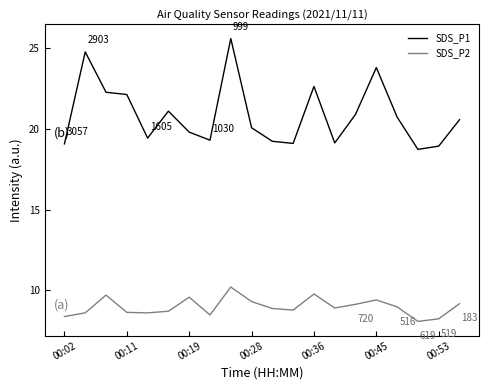

True or false: SDS_P2 and SDS_P1 intersect in this chart.

False